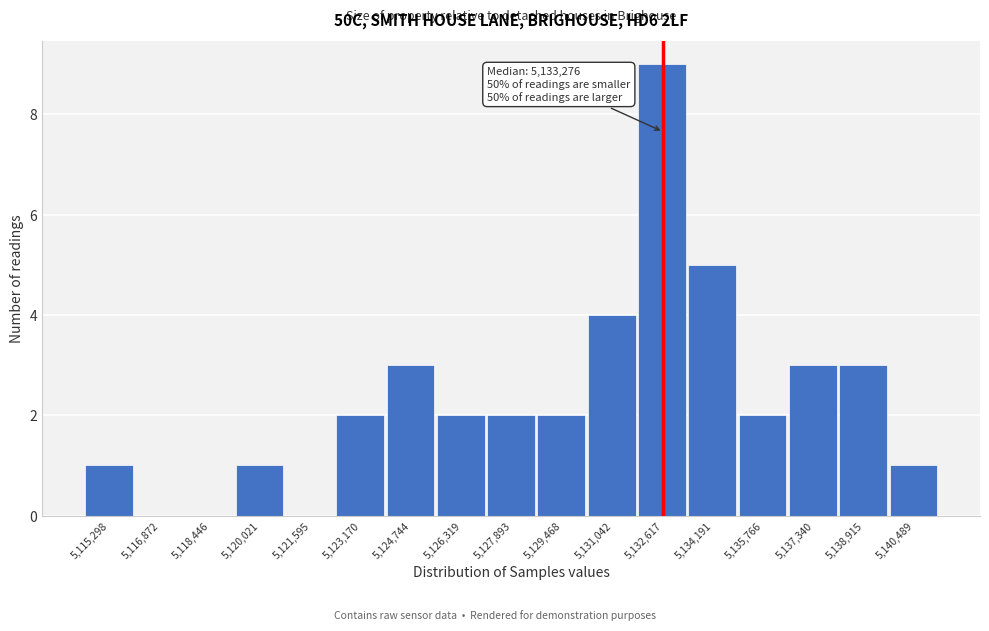

Reading right to left, list all the values displayed in this chart.

5,140,489=1	5,138,915=3	5,137,340=3	5,135,766=2	5,134,191=5	5,132,617=9	5,131,042=4	5,129,468=2	5,127,893=2	5,126,319=2	5,124,744=3	5,123,170=2	5,121,595=0	5,120,021=1	5,118,446=0	5,116,872=0	5,115,298=1